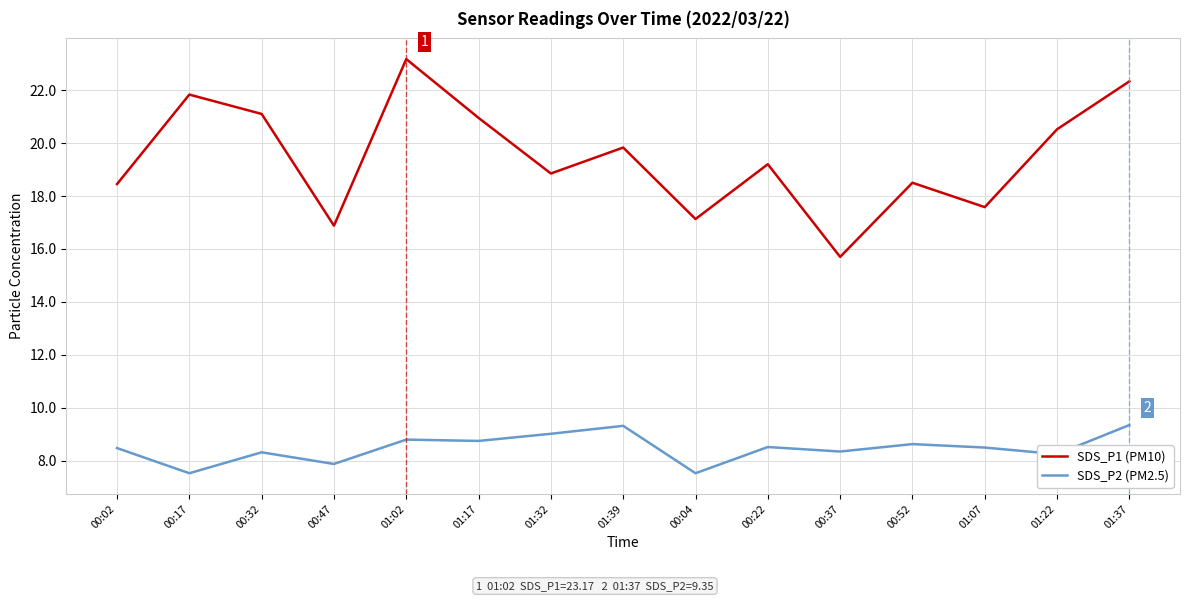

Where does the SDS_P2 (PM2.5) series first go above 8?

00:02